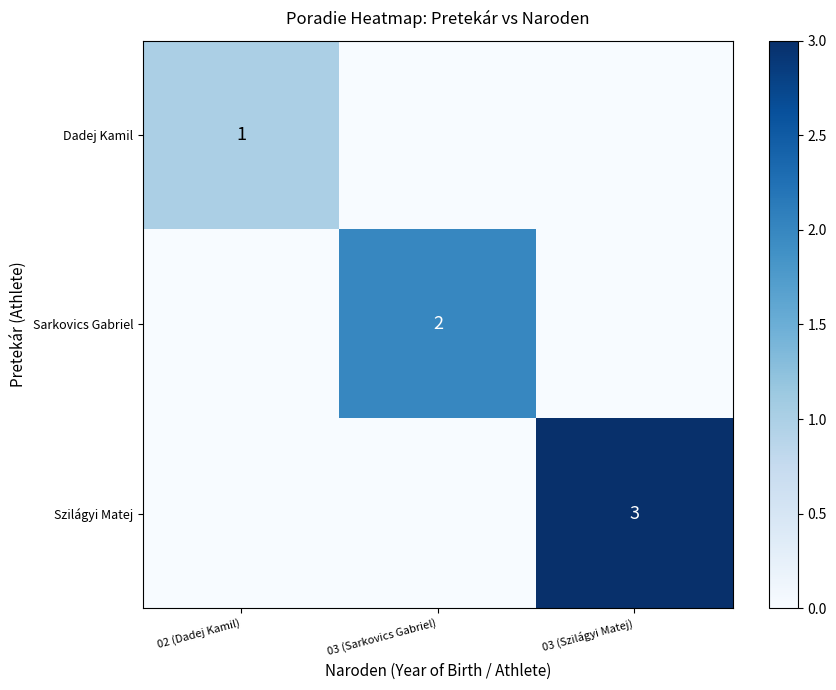

What is the difference between the highest and lowest values at 02 (Dadej Kamil)?

1